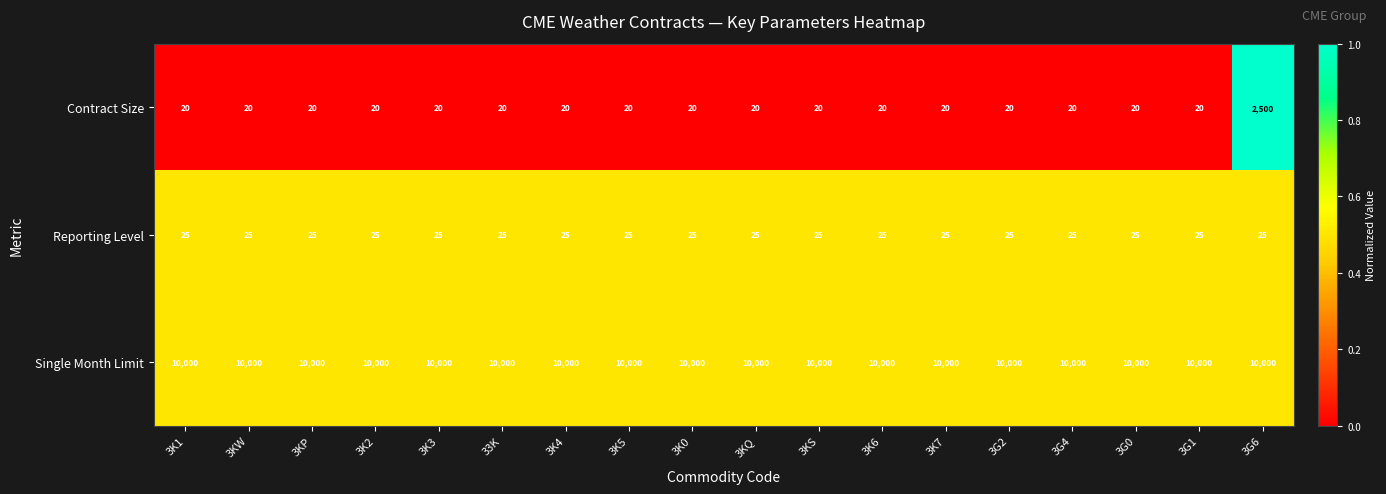

Which series has the widest spread of values?

Contract Size